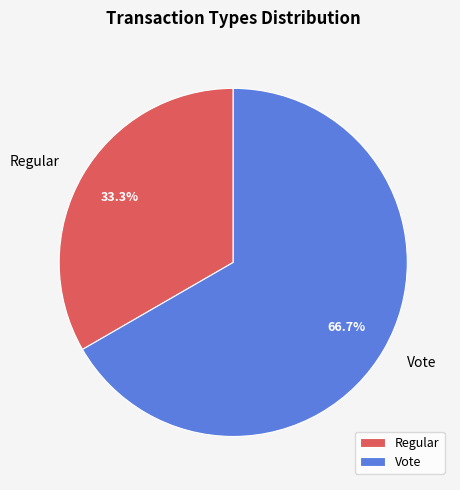

Which category has the smallest portion of the pie?

Regular